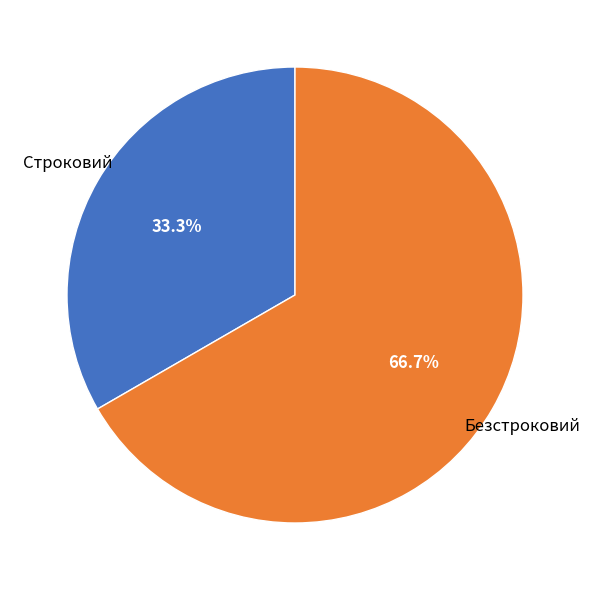

What is the ratio of the value at Безстроковий to the value at Строковий?

2.0